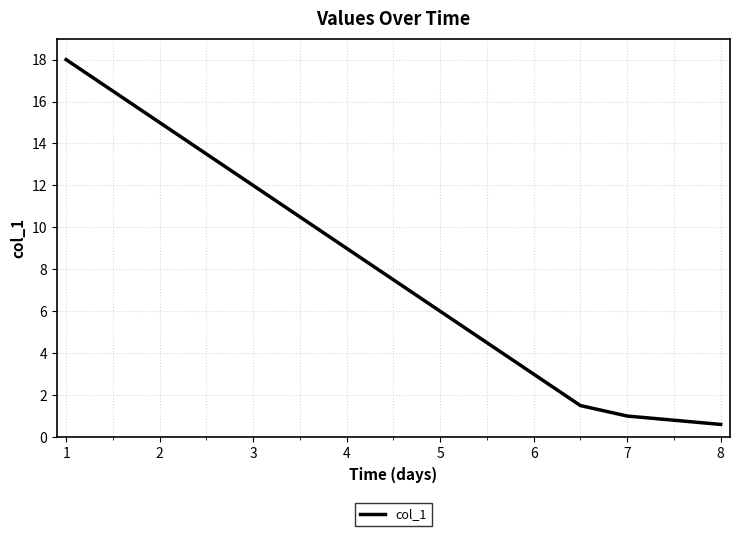

What is the greatest value displayed?

18.0